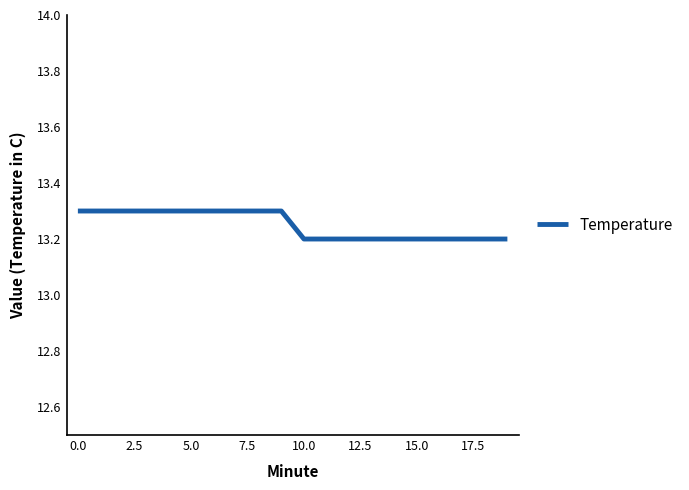

What is the difference between the maximum and second lowest values?

0.1